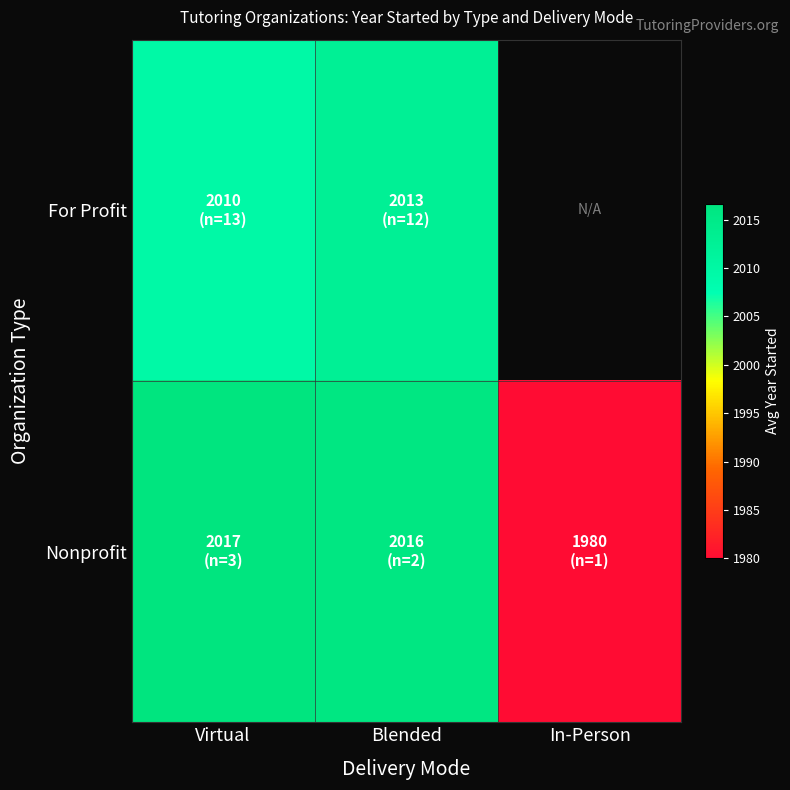

The Nonprofit series shows 820.0 at Virtual. True or false?

False